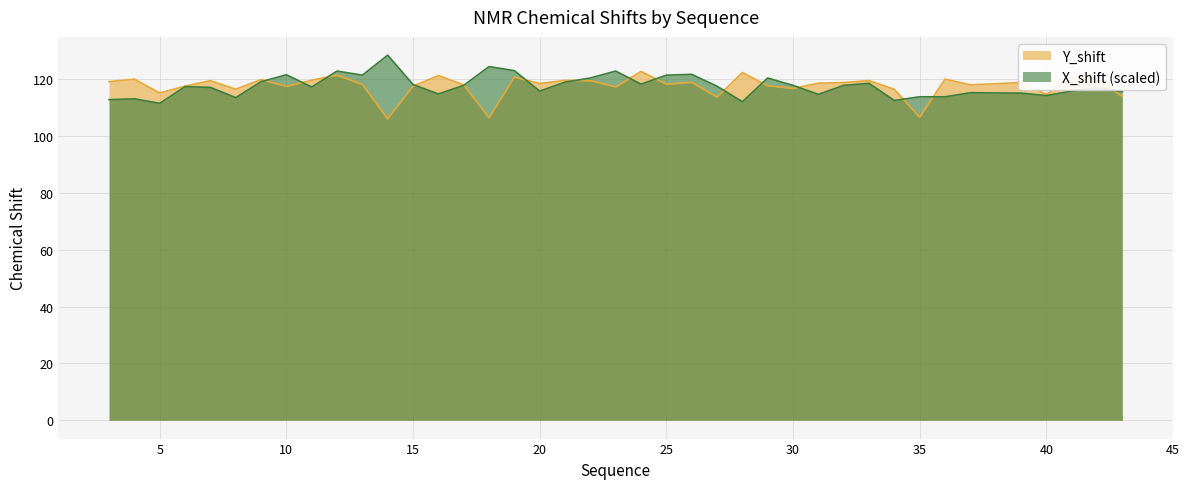

Reading left to right, extract all data points from this chart.

Y_shift: 3=119.1	4=120.0	5=115.2	6=117.5	7=119.5	8=116.5	9=119.8	10=117.5	11=119.6	12=121.4	13=118.1	14=106.0	15=117.5	16=121.3	17=118.0	18=106.4	19=120.7	20=118.5	21=119.6	22=119.4	23=117.3	24=122.7	25=118.2	26=118.9	27=113.7	28=122.3	29=117.7	30=116.8	31=118.6	32=118.8	33=119.5	34=116.4	35=106.6	36=120.0	37=118.0	39=118.8	40=114.6	41=120.8	42=119.9	43=114.0
X_shift: 3=112.8	4=113.1	5=111.5	6=117.4	7=117.1	8=113.5	9=119.1	10=121.5	11=117.2	12=122.8	13=121.4	14=128.4	15=118.1	16=114.8	17=117.8	18=124.4	19=123.0	20=115.8	21=119.0	22=120.4	23=122.8	24=118.2	25=121.4	26=121.7	27=117.5	28=112.1	29=120.4	30=117.8	31=114.7	32=117.8	33=118.5	34=112.5	35=113.8	36=113.8	37=115.2	39=115.1	40=114.2	41=115.8	42=117.1	43=115.5